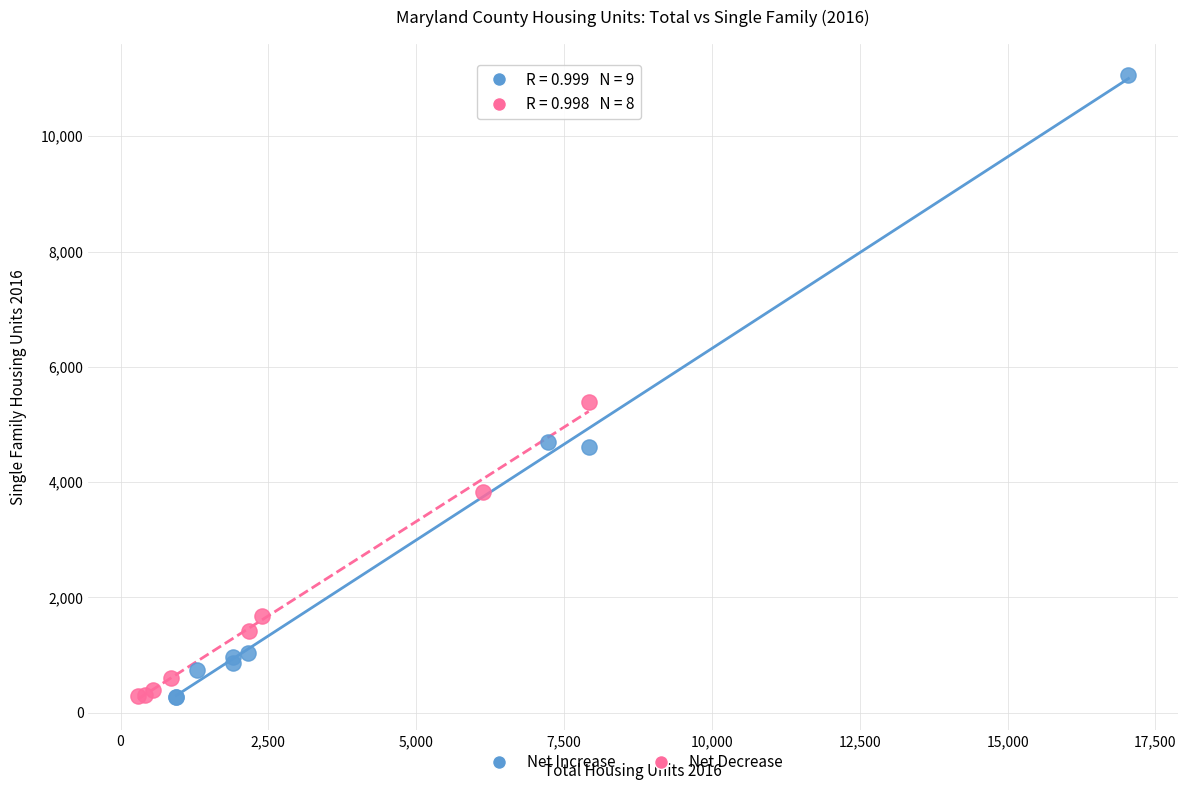

Which series has the widest spread of Y values?

Net Increase